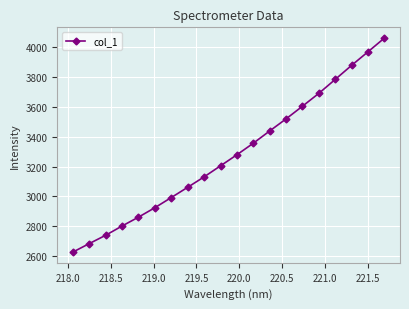

What is the greatest value displayed?

4061.4